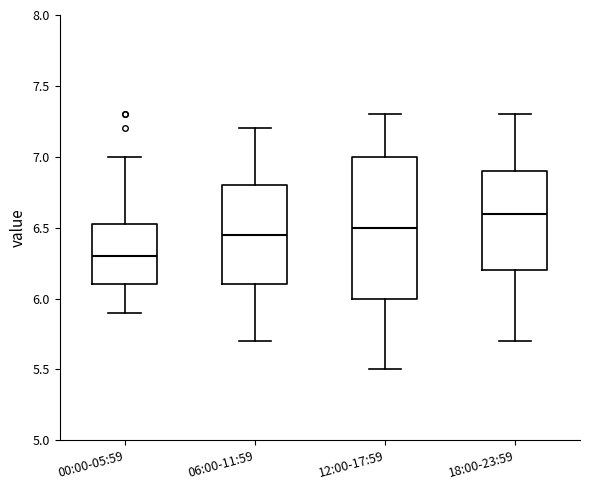

Reading left to right, read every box against the y-axis: the position of its median line, the range the box covers, and the ends of its whiskers. The values are not printed on the chart, so give them approximately, as read against the axis.

00:00-05:59: median 6.30, box 6.10 to 6.55, whiskers 5.90 to 7.00
06:00-11:59: median 6.45, box 6.10 to 6.80, whiskers 5.70 to 7.20
12:00-17:59: median 6.50, box 6.00 to 7.00, whiskers 5.50 to 7.30
18:00-23:59: median 6.60, box 6.20 to 6.90, whiskers 5.70 to 7.30